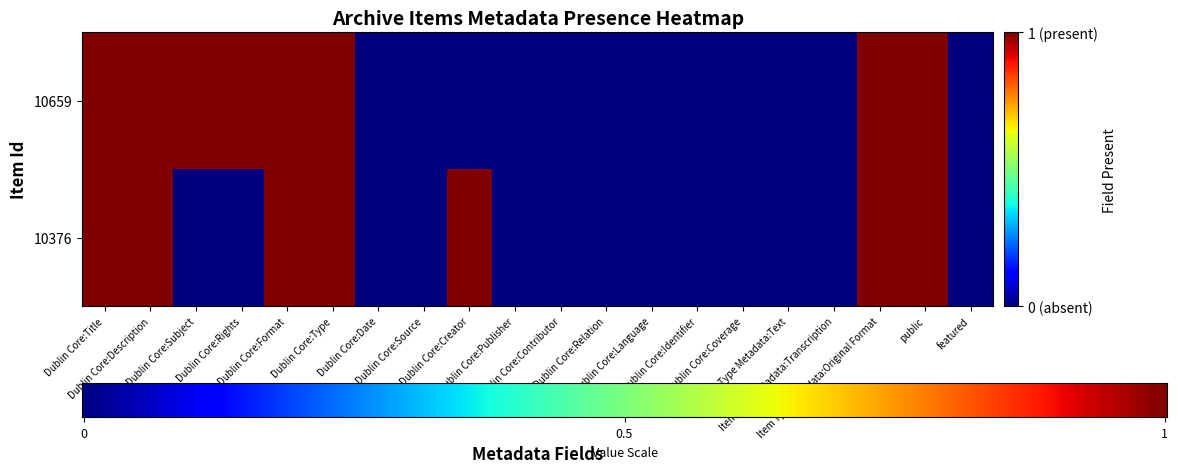

Which series has the largest total across all categories?

10659